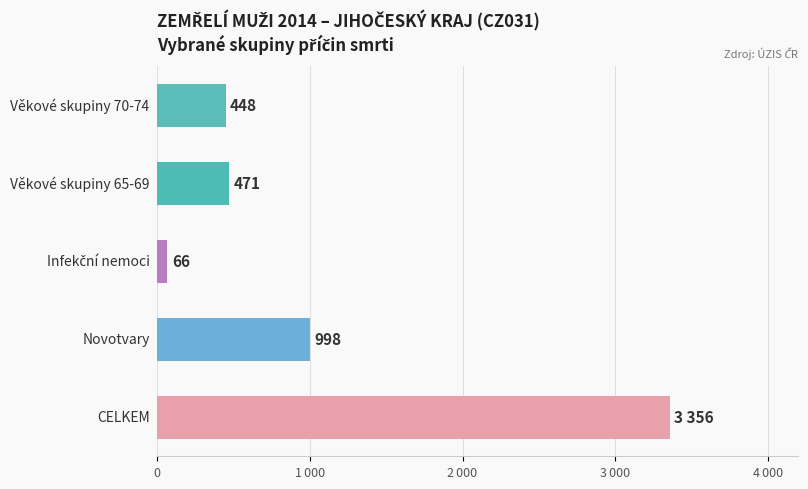

Are the bars horizontal?

Yes